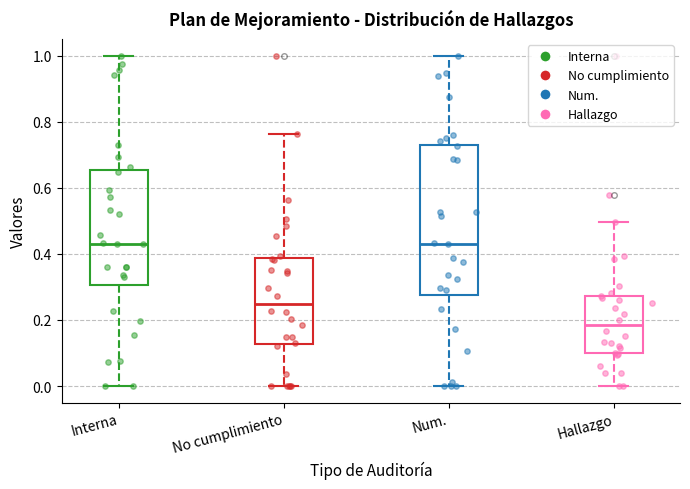

Reading left to right, read every box against the y-axis: the position of its median line, the range the box covers, and the ends of its whiskers. The values are not printed on the chart, so give them approximately, as read against the axis.

Interna: median 0.44, box 0.30 to 0.66, whiskers 0.00 to 1.00
No cumplimiento: median 0.24, box 0.12 to 0.38, whiskers 0.00 to 0.76
Num.: median 0.44, box 0.28 to 0.72, whiskers 0.00 to 1.00
Hallazgo: median 0.18, box 0.10 to 0.28, whiskers 0.00 to 0.50